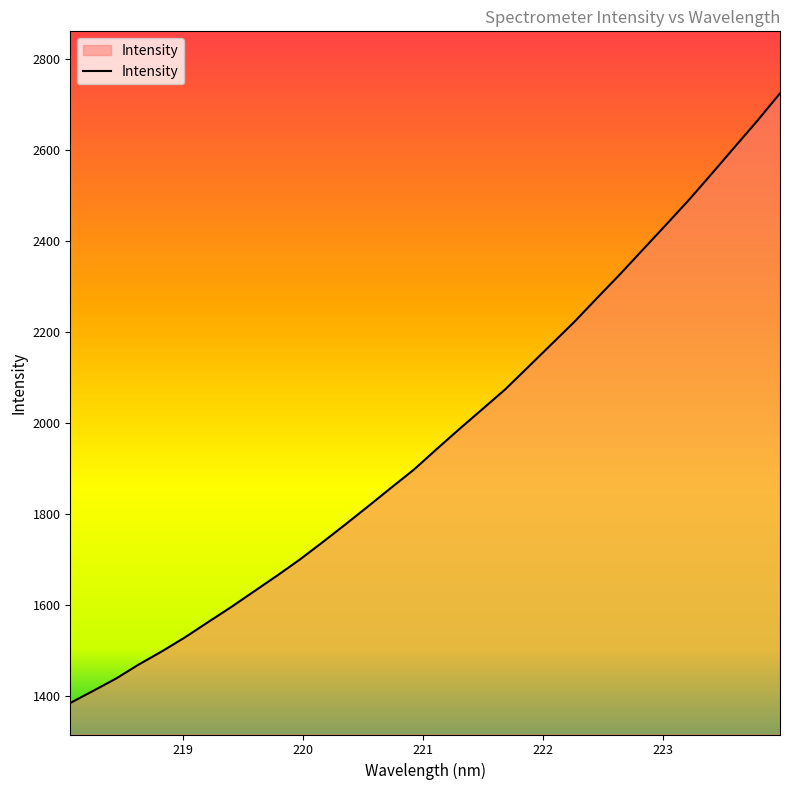

What is the greatest value displayed?

2724.8